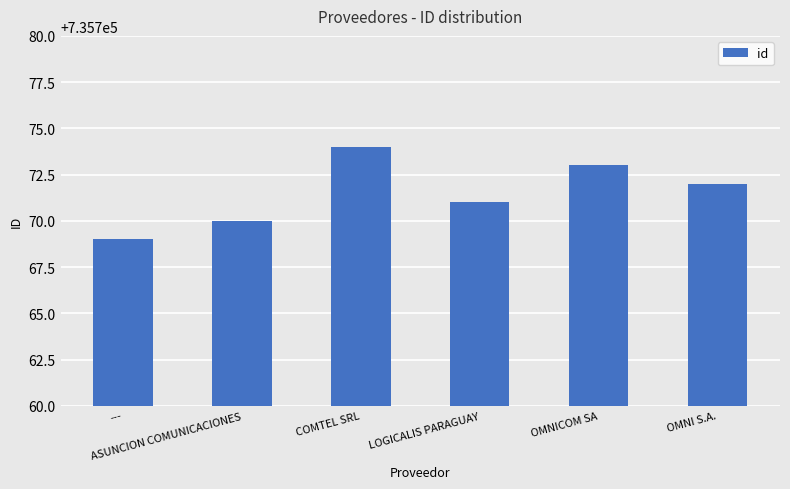

What is the sum of all values?

4414629